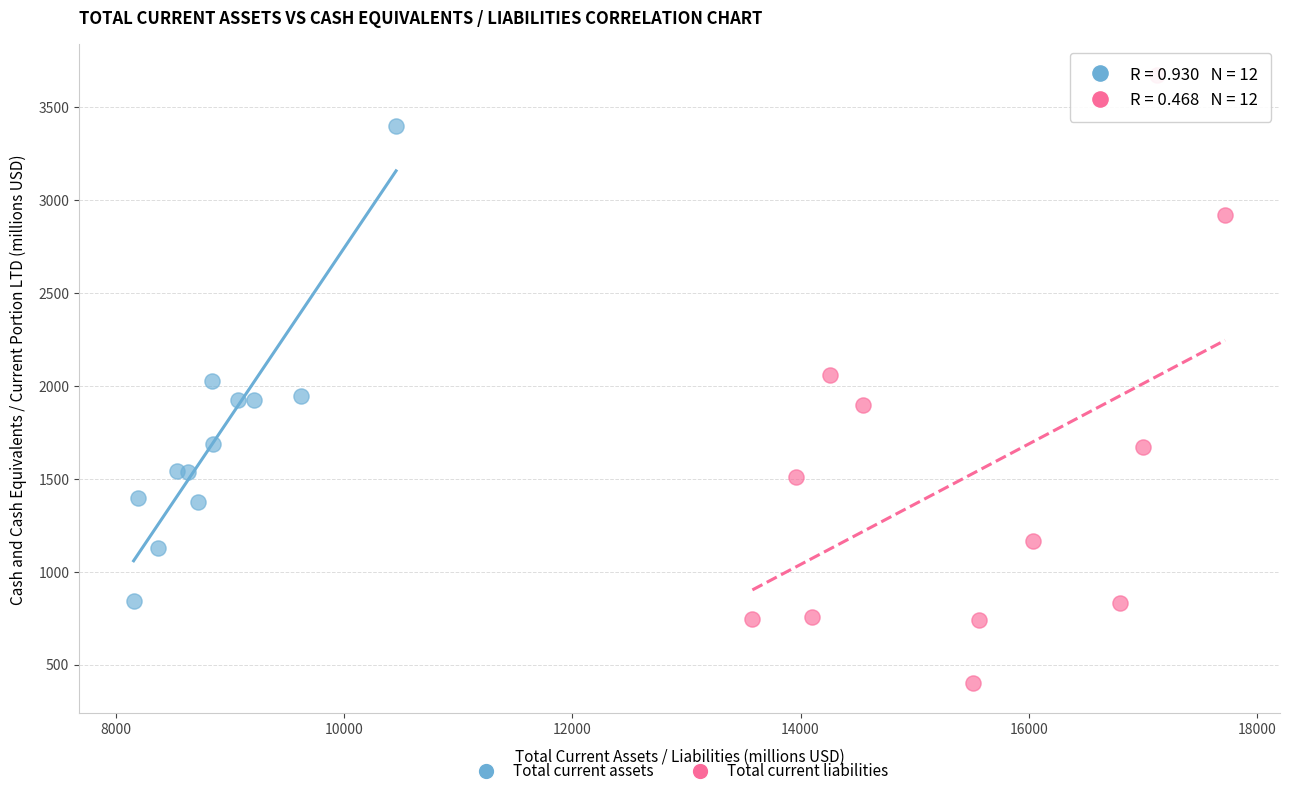

What are all the series names shown in the legend?

Total current assets, Total current liabilities